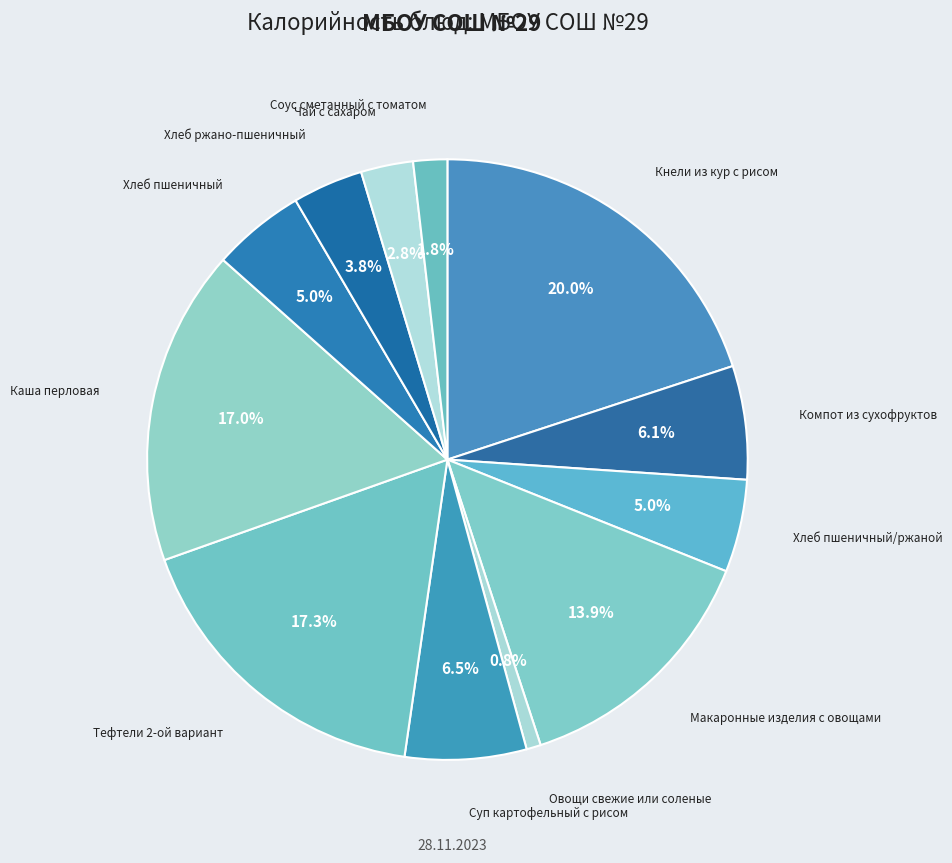

Rank the categories by value from lowest to highest.

Овощи свежие или соленые, Соус сметанный с томатом, Чай с сахаром, Хлеб ржано-пшеничный, Хлеб пшеничный/ржаной, Хлеб пшеничный, Компот из сухофруктов, Суп картофельный с рисом, Макаронные изделия с овощами, Каша перловая, Тефтели 2-ой вариант, Кнели из кур с рисом